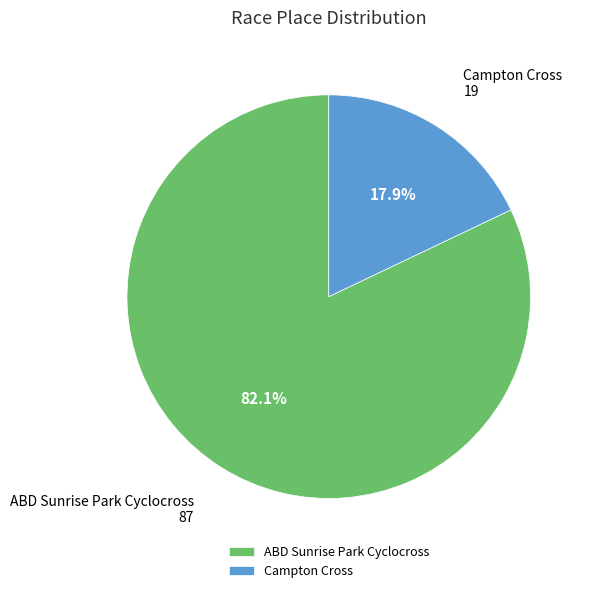

What percentage is the ABD Sunrise Park Cyclocross slice, to the nearest percent?

82%